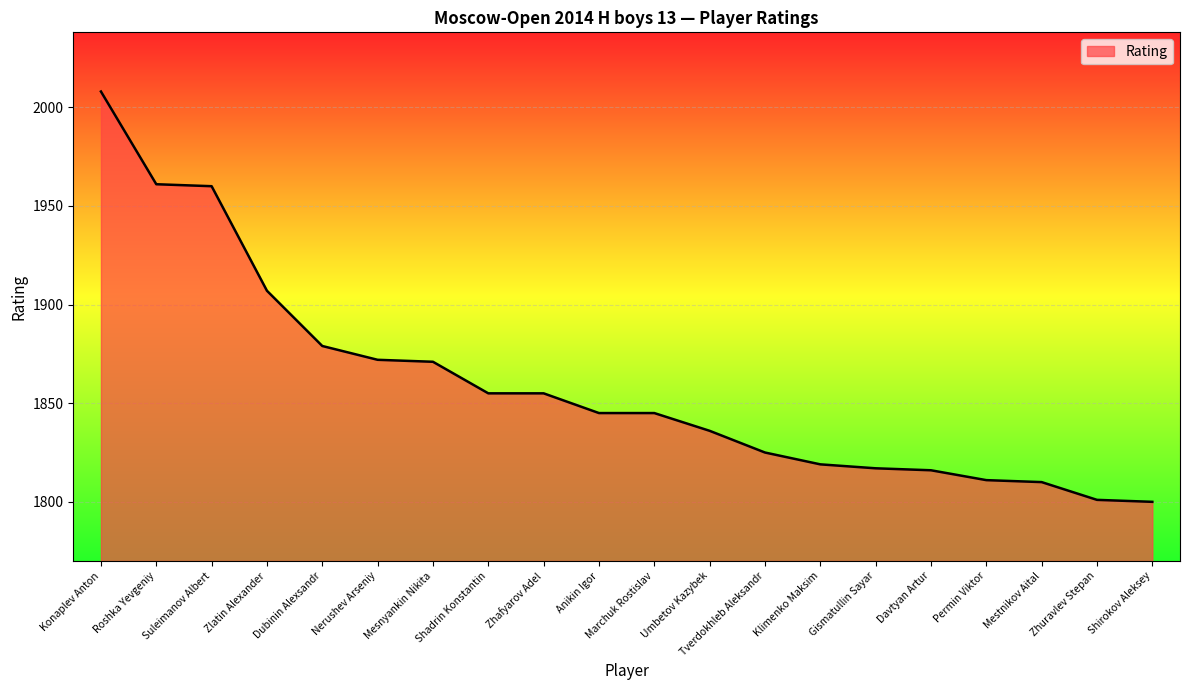

Approximately how many times larger is the value at Mesnyankin Nikita compared to Zhafyarov Adel?

1.0